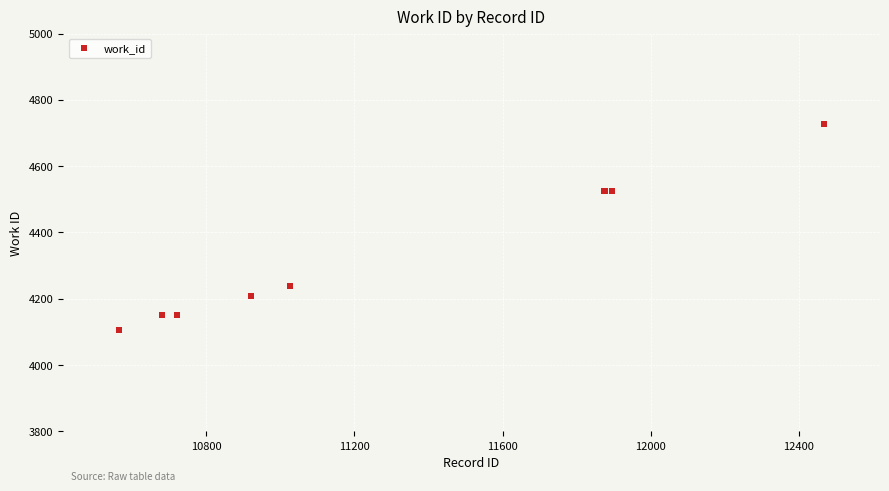

What is the maximum value shown in the chart?

4727